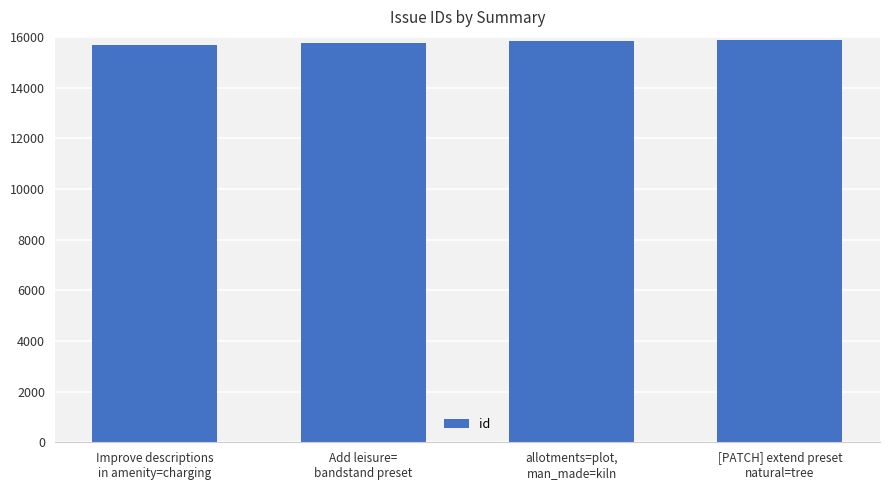

What is the value of the 3rd bar from the left?

15839